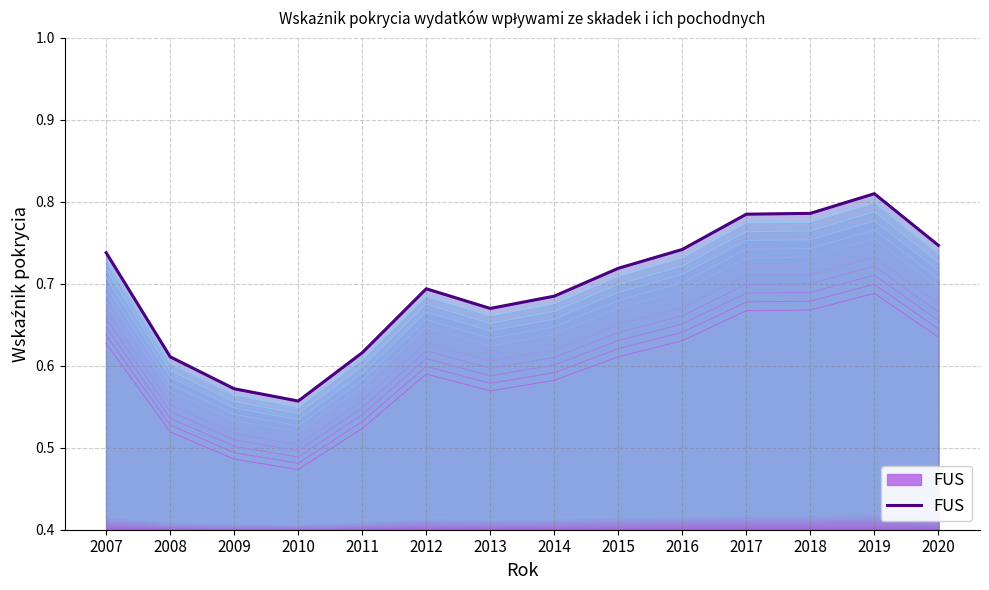

What is the difference between the values at 2012 and 2018?

0.1